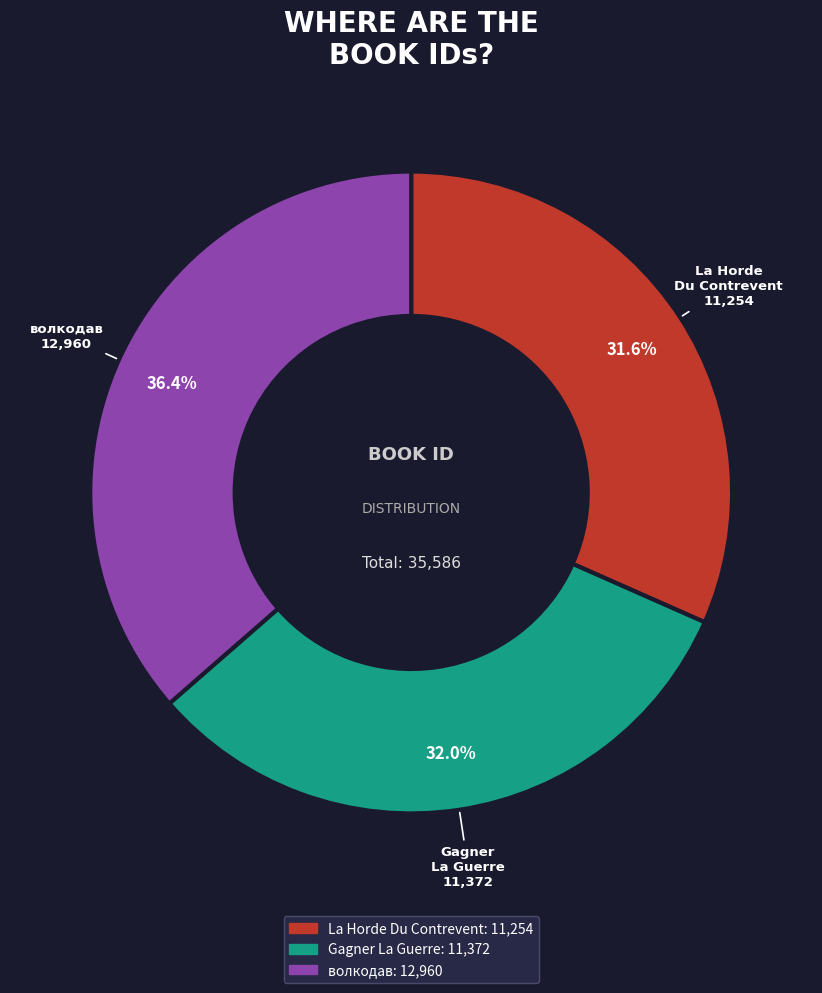

What percentage is the La Horde Du Contrevent slice, to the nearest percent?

32%